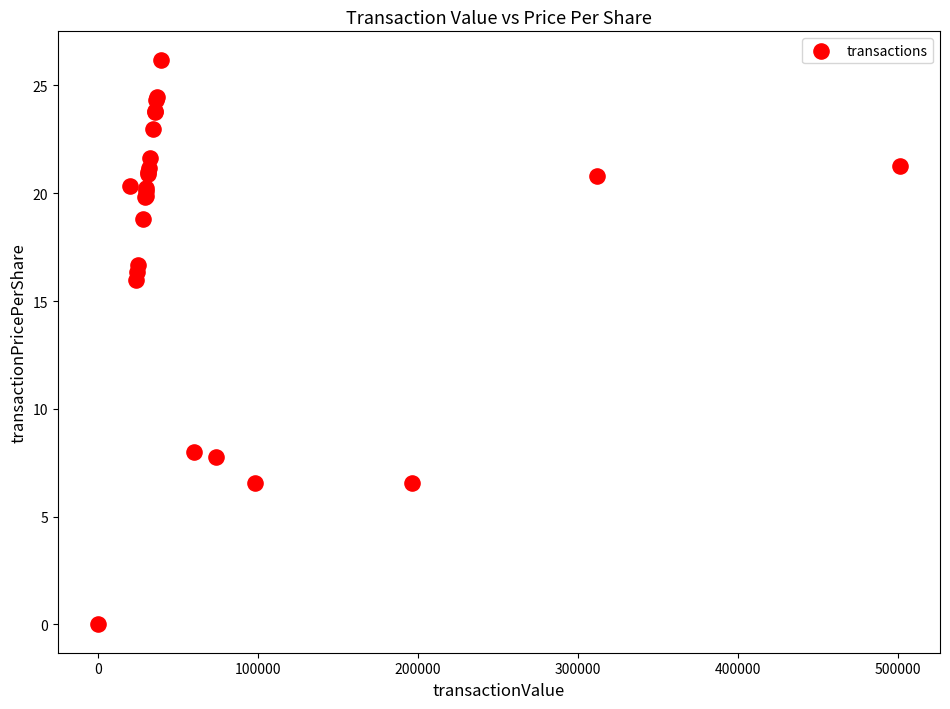

What Y value in the scatter plot is closest to 13?

16.0